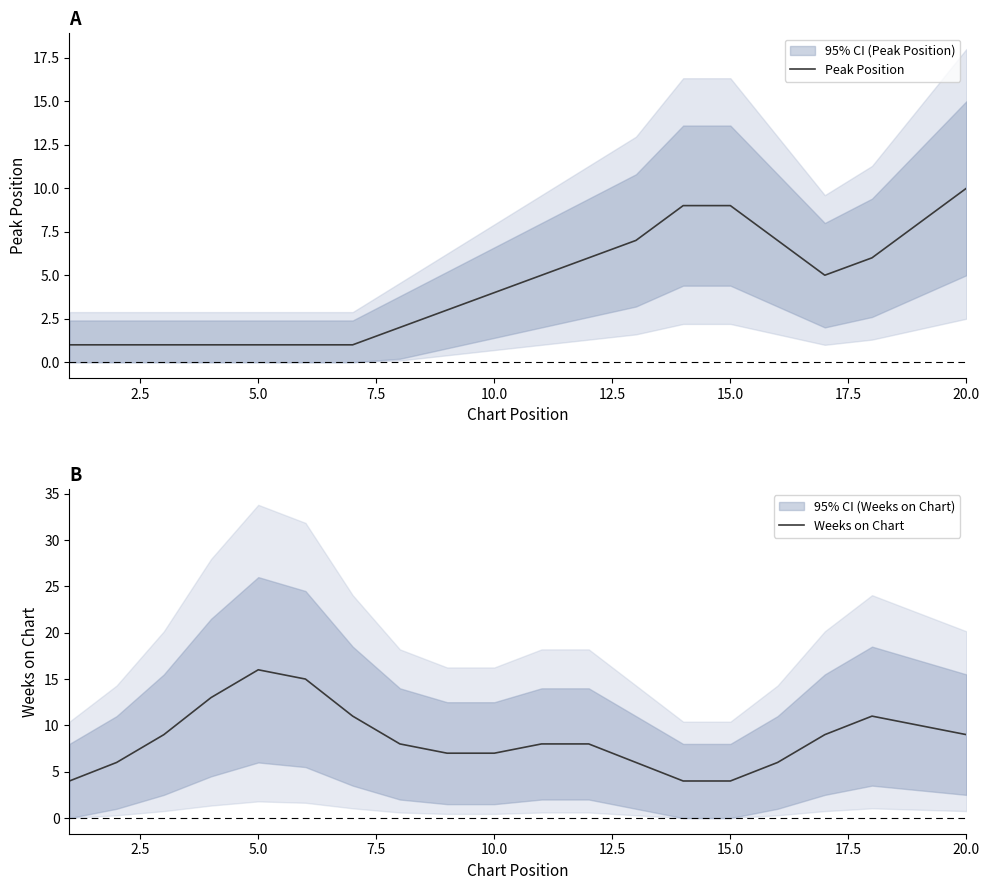

True or false: Weeks on Chart has a value of 9 at 20.0.

True